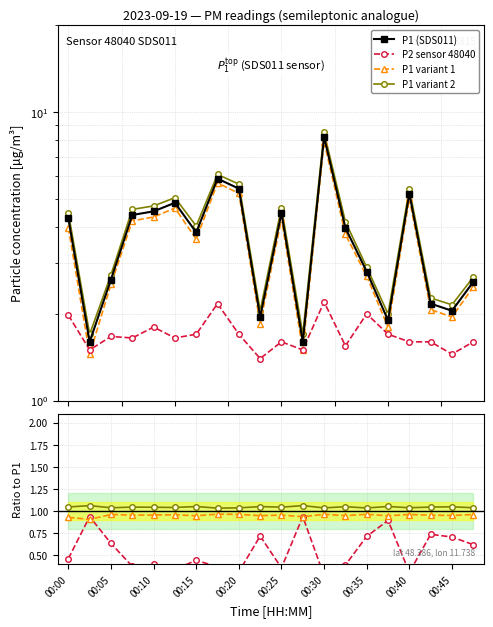

Between 00:15 and 00:42, which series saw the biggest shift?

P1_var2